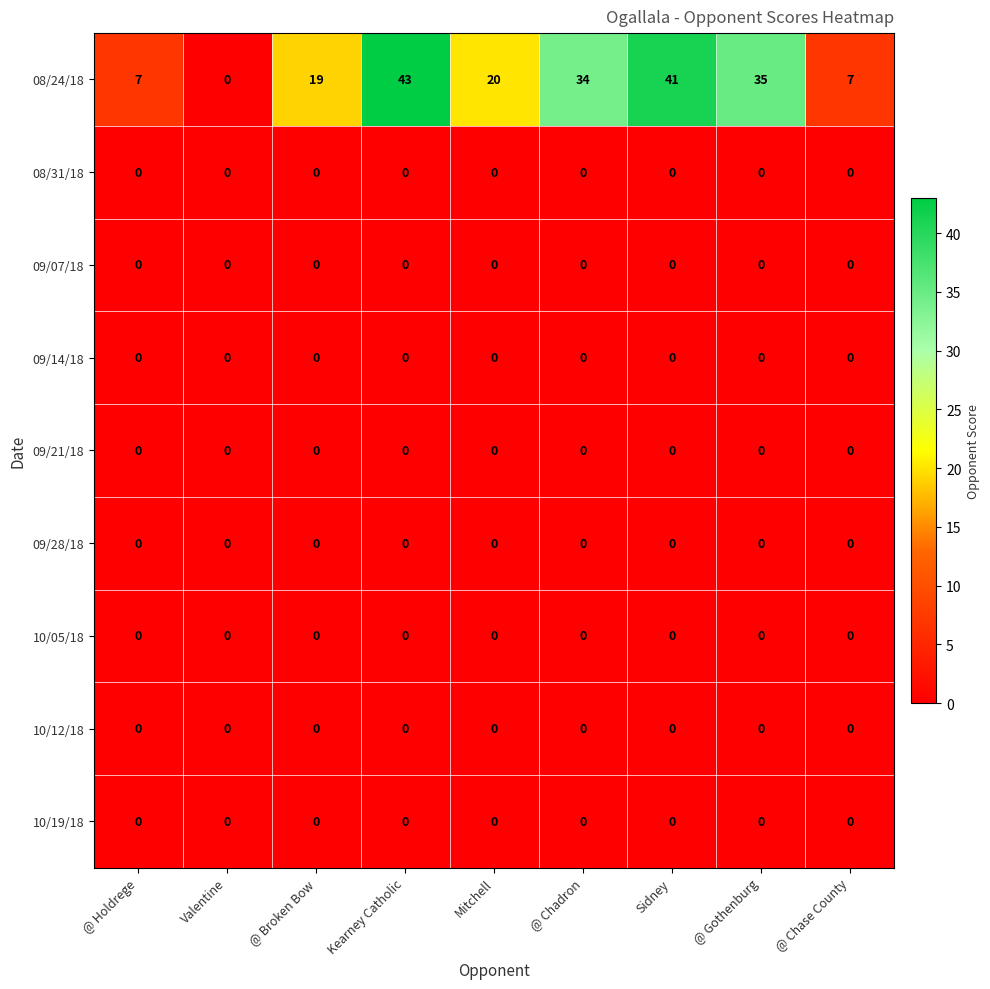

Which series has the largest total across all categories?

08/24/18